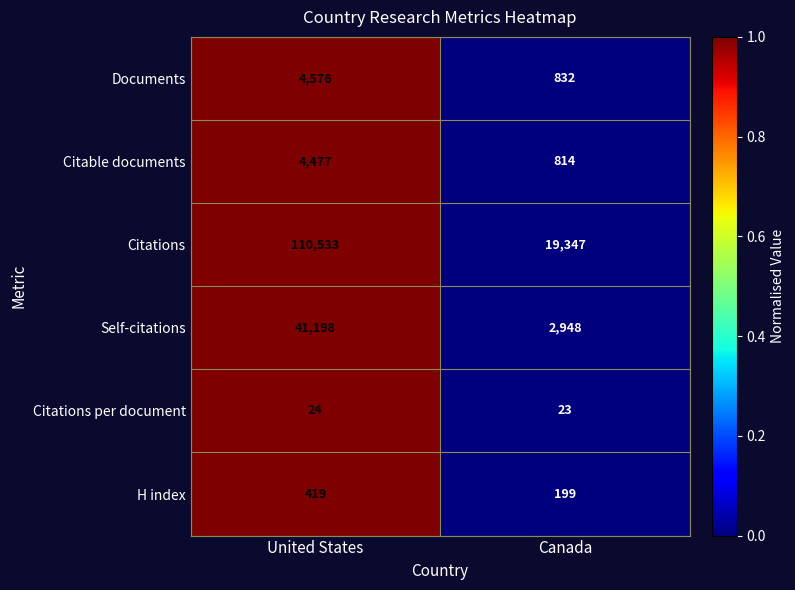

Count the number of categories in the chart.

2